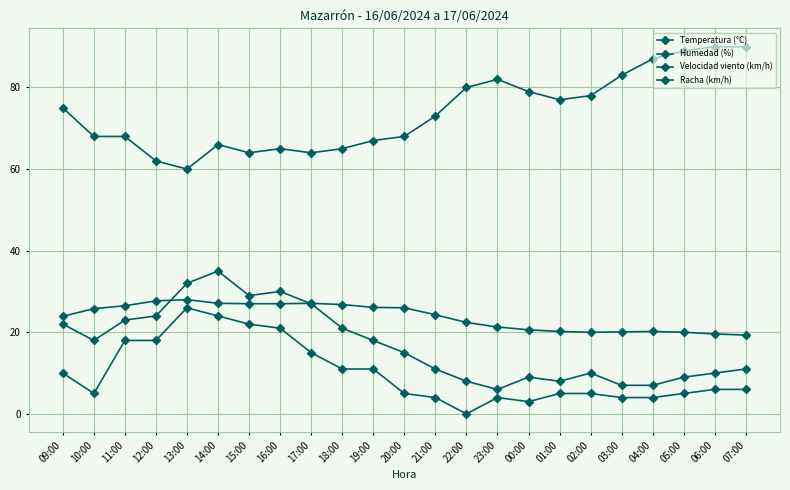

How many lines are shown in the chart?

4